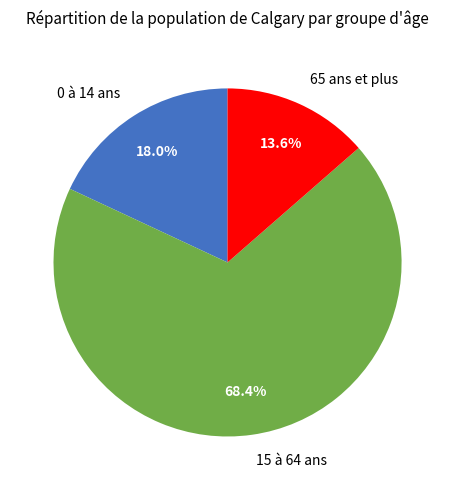

To the nearest percent, what is the difference between the 65 ans et plus and 0 à 14 ans slice percentages?

4%